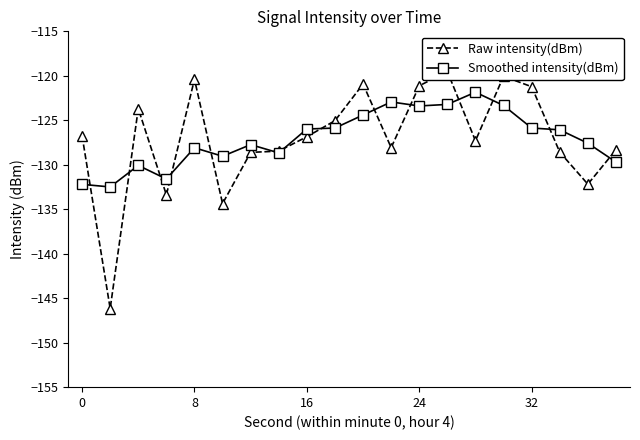

What is the highest value of the Smoothed intensity(dBm) series?

-121.8